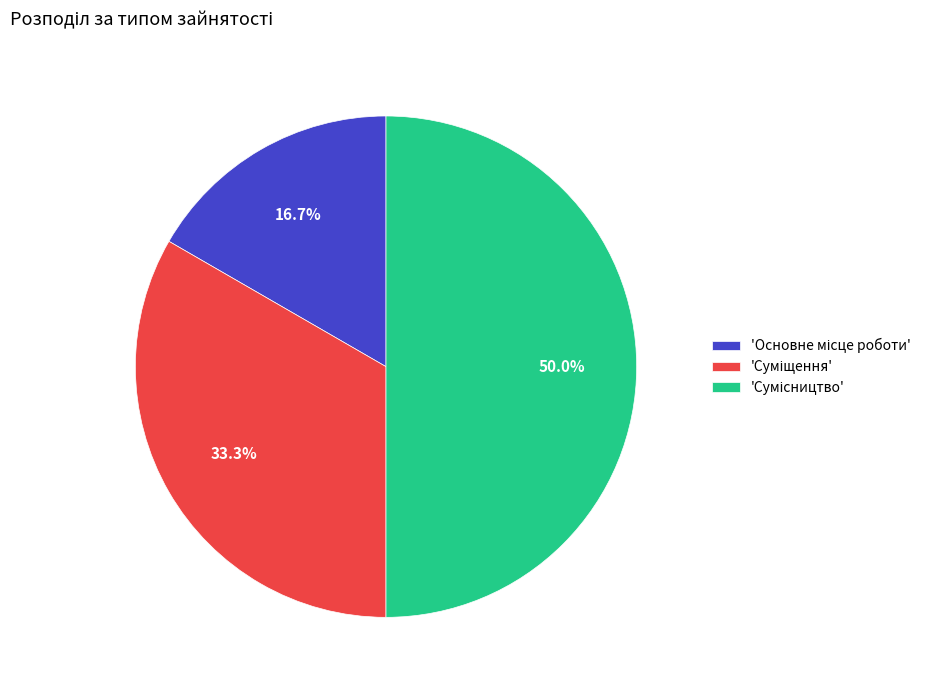

Count the number of slices in the pie.

3